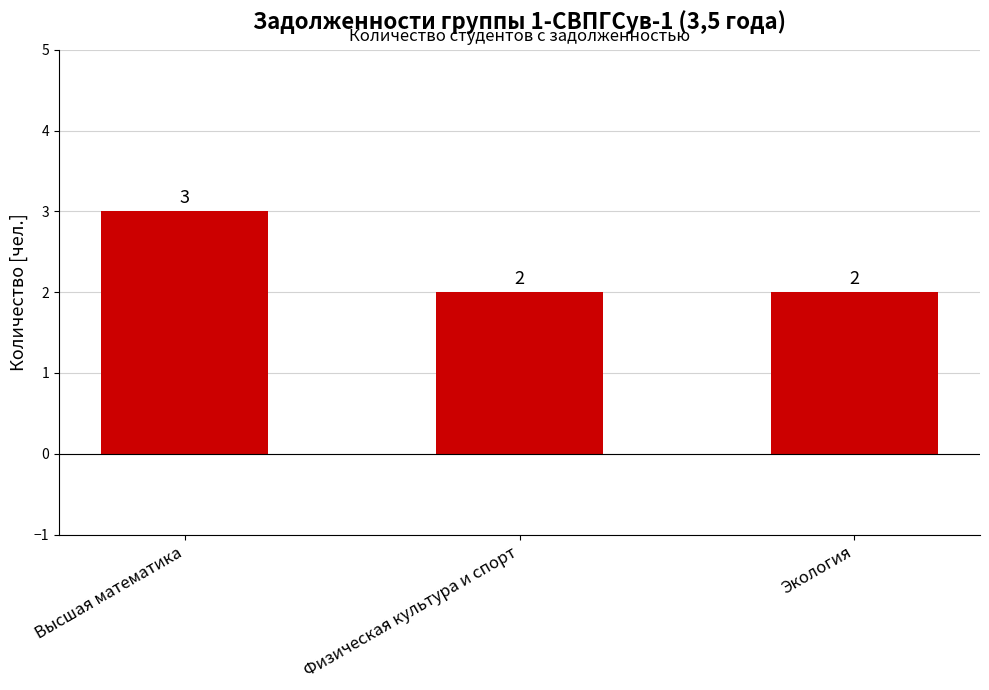

What is the greatest value displayed?

3